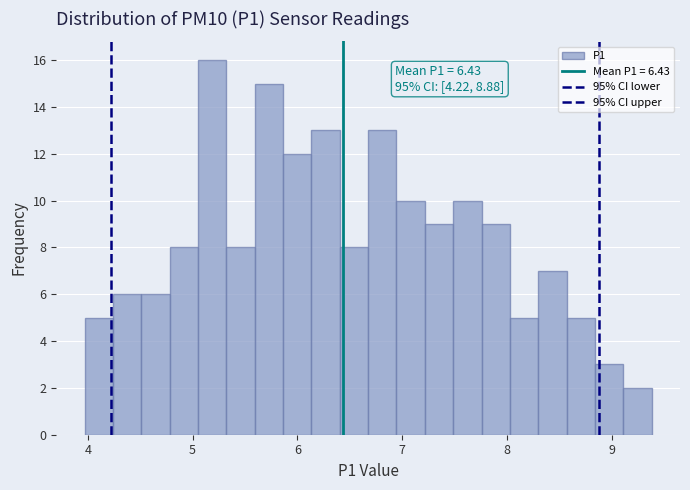

Around what value on the x-axis is the tallest bar? Give the approximate position of its centre, as read against the axis.

5.2